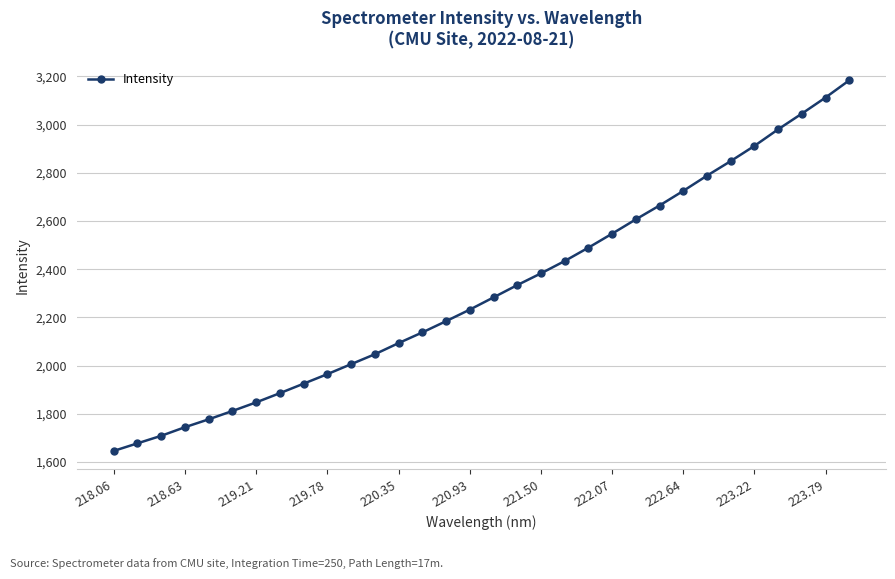

What is the value of the 22nd point from the left?

2547.0